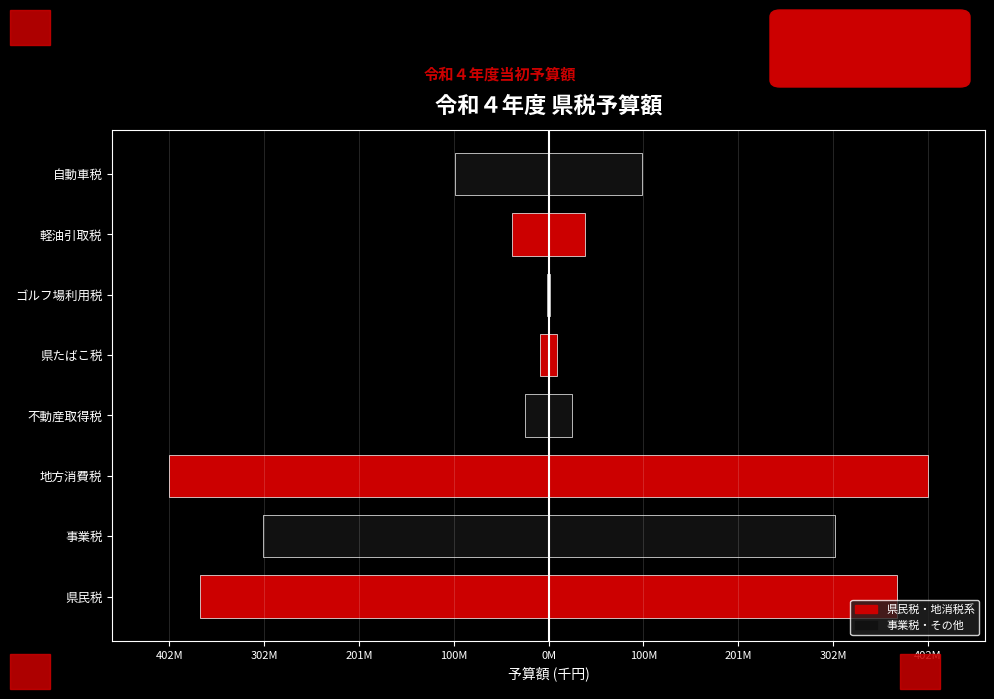

Is it true that 予算額 (左) equals -24590111 at 不動産取得税?

True